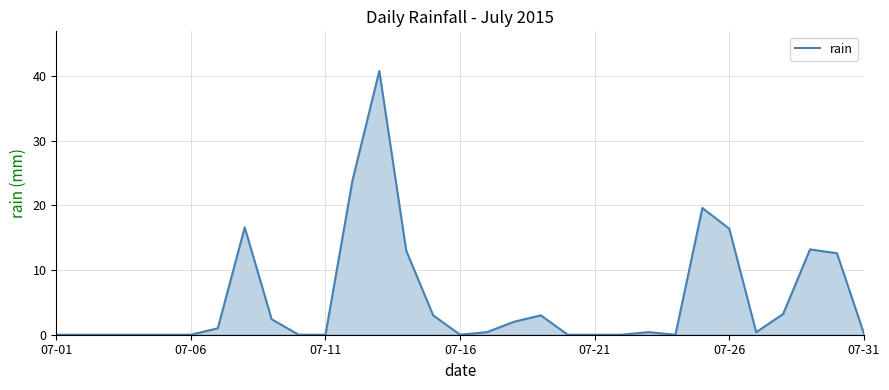

How many series are shown in this chart?

1